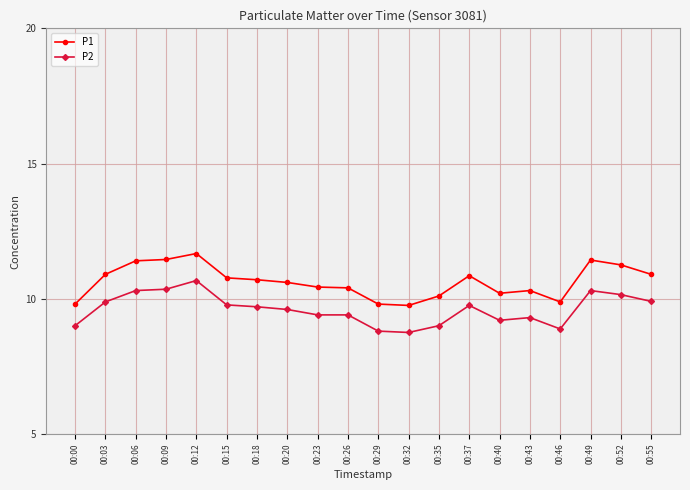

List the series in order of their overall mean, lowest first.

P2, P1